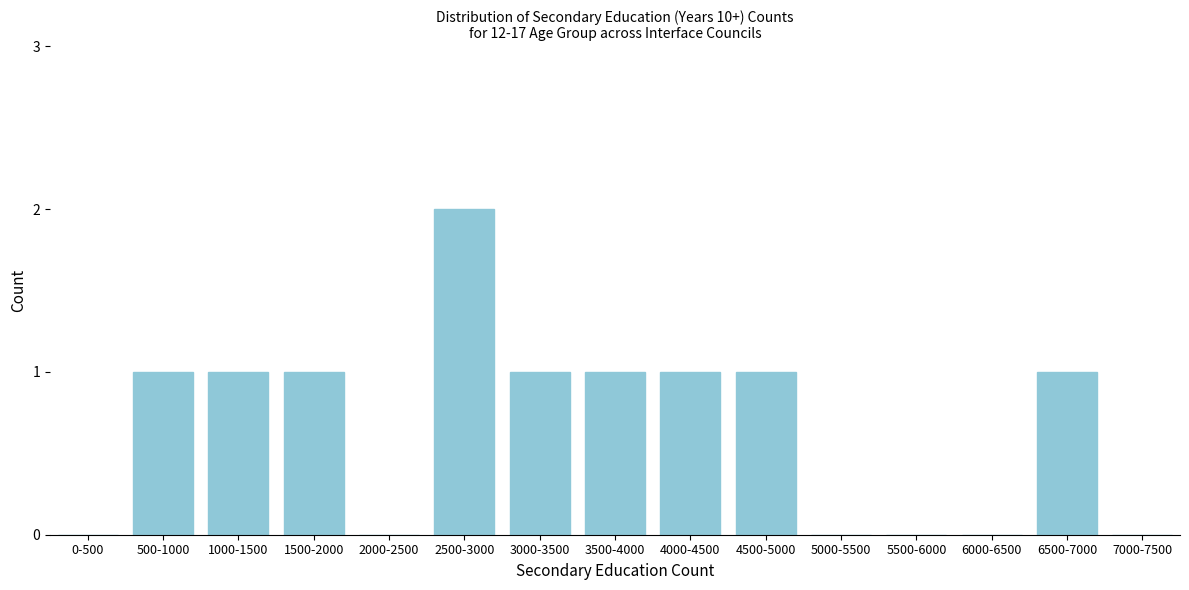

Reading left to right, list all the values displayed in this chart.

0-500=0	500-1000=1	1000-1500=1	1500-2000=1	2000-2500=0	2500-3000=2	3000-3500=1	3500-4000=1	4000-4500=1	4500-5000=1	5000-5500=0	5500-6000=0	6000-6500=0	6500-7000=1	7000-7500=0